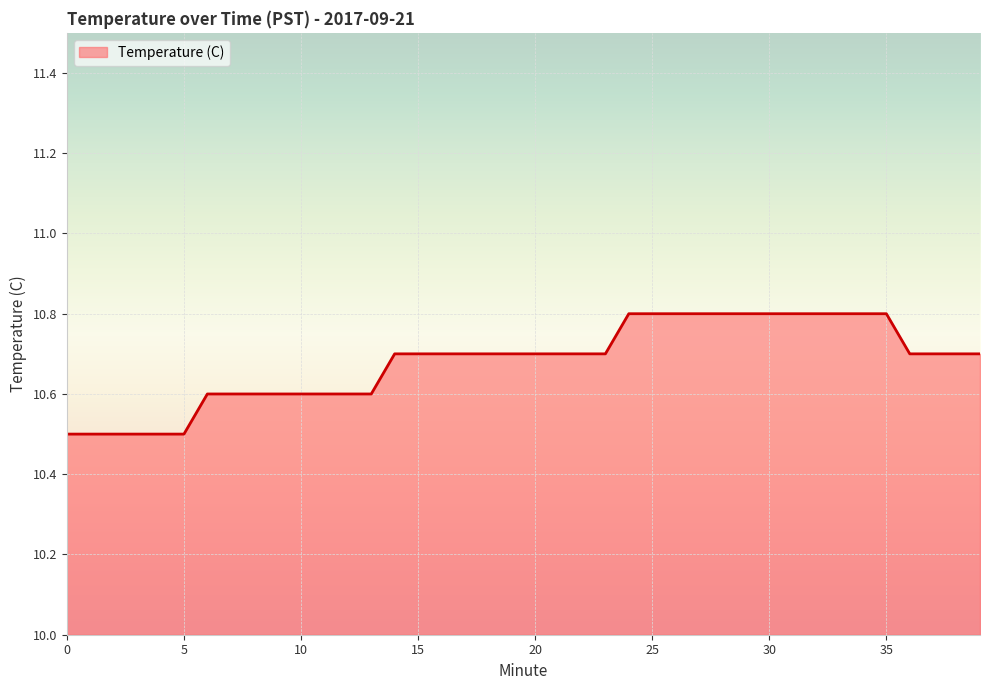

What is the difference between the maximum and minimum values?

0.3